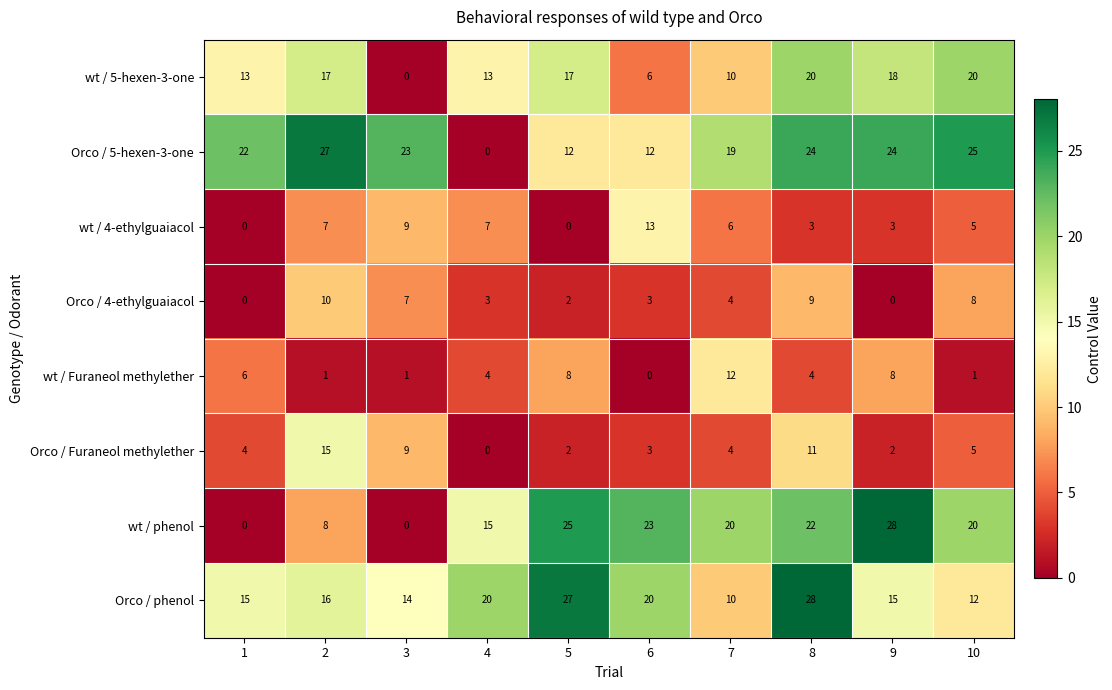

What is the difference between the second highest and minimum values in the wt / 4-ethylguaiacol series?

9